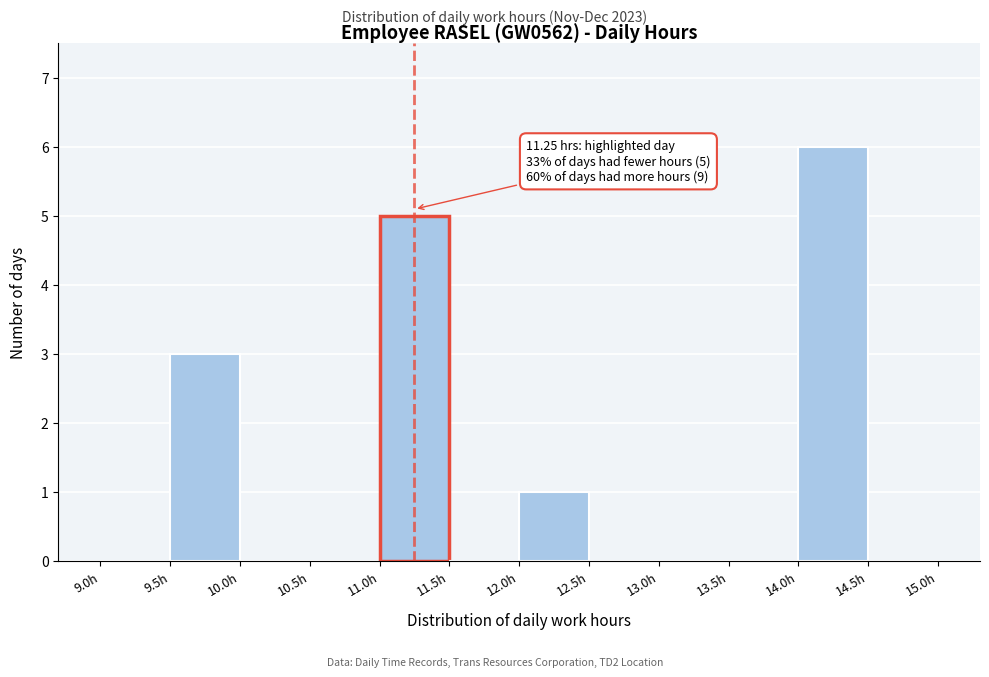

Which range on the x-axis has the tallest bar?

14.0 to 14.5